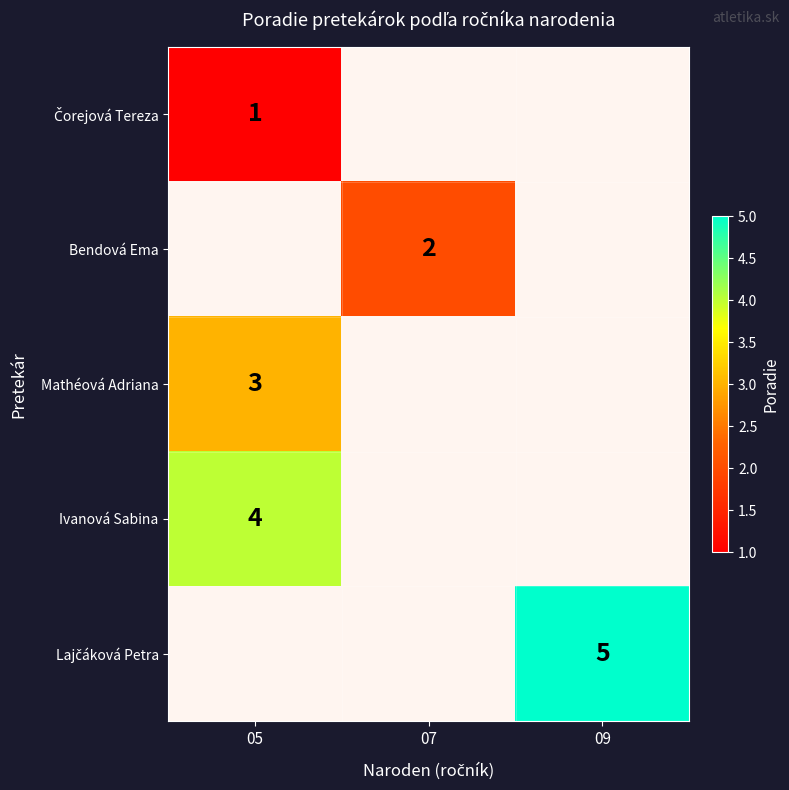

Rank the categories by Mathéová Adriana value from highest to lowest.

05, 07, 09